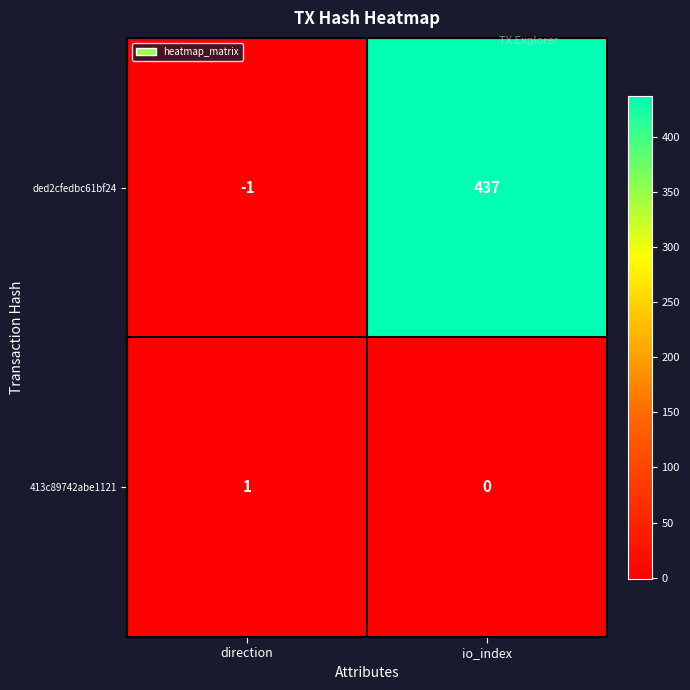

Which series has the largest total across all categories?

ded2cfedbc61bf24